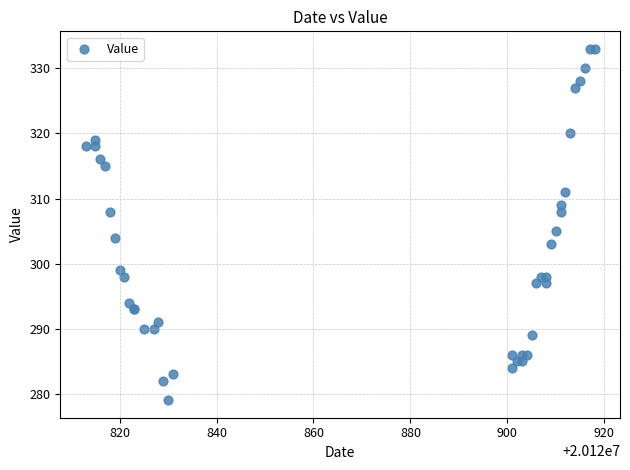

What Y value in the scatter plot is closest to 306?

305